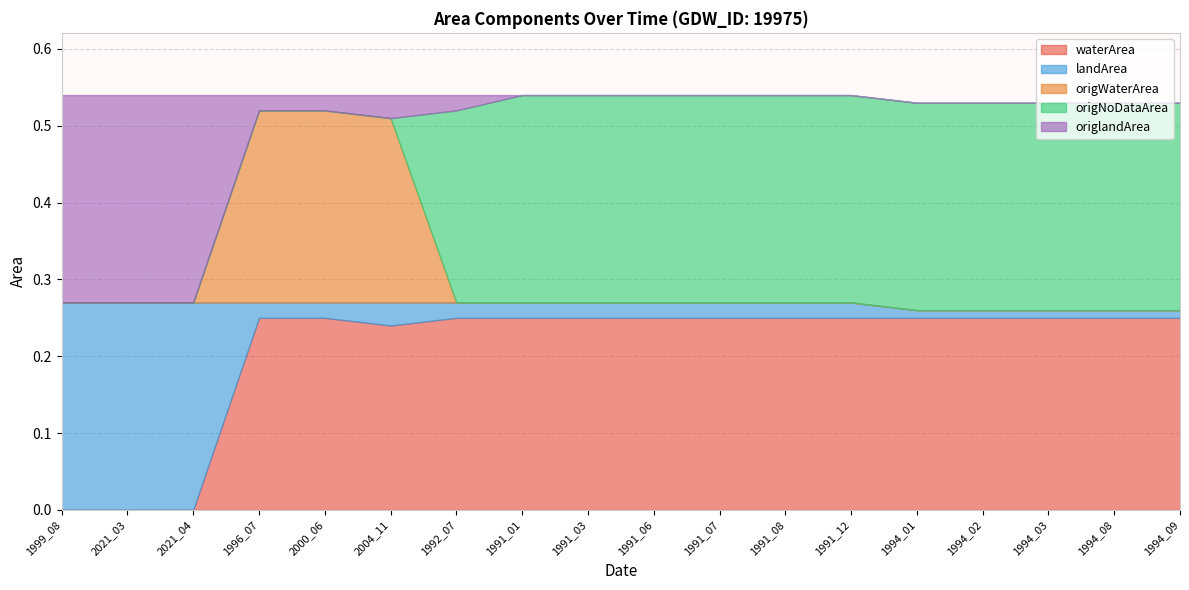

What are all the series names shown in the legend?

waterArea, landArea, origWaterArea, origNoDataArea, origlandArea